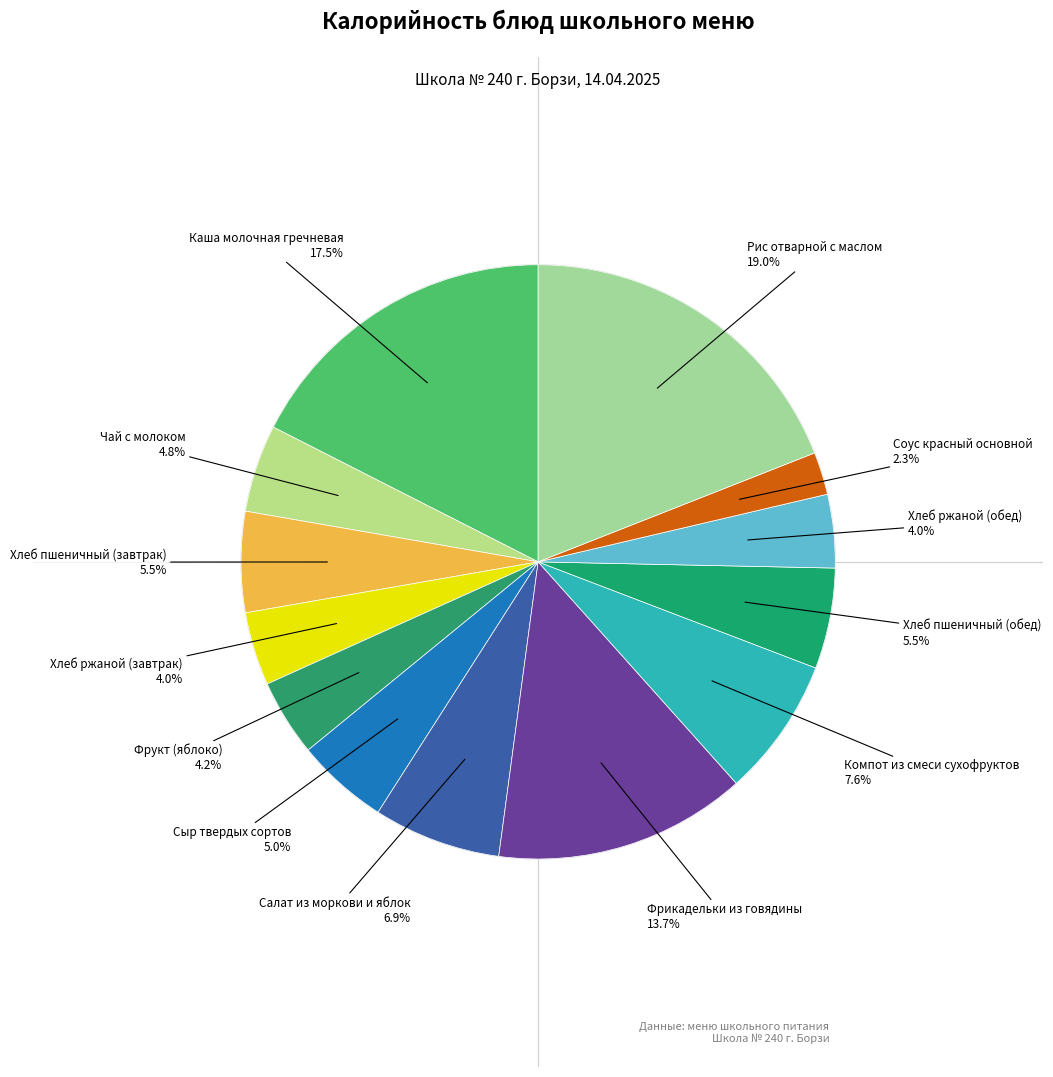

How many slices are in this pie chart?

13